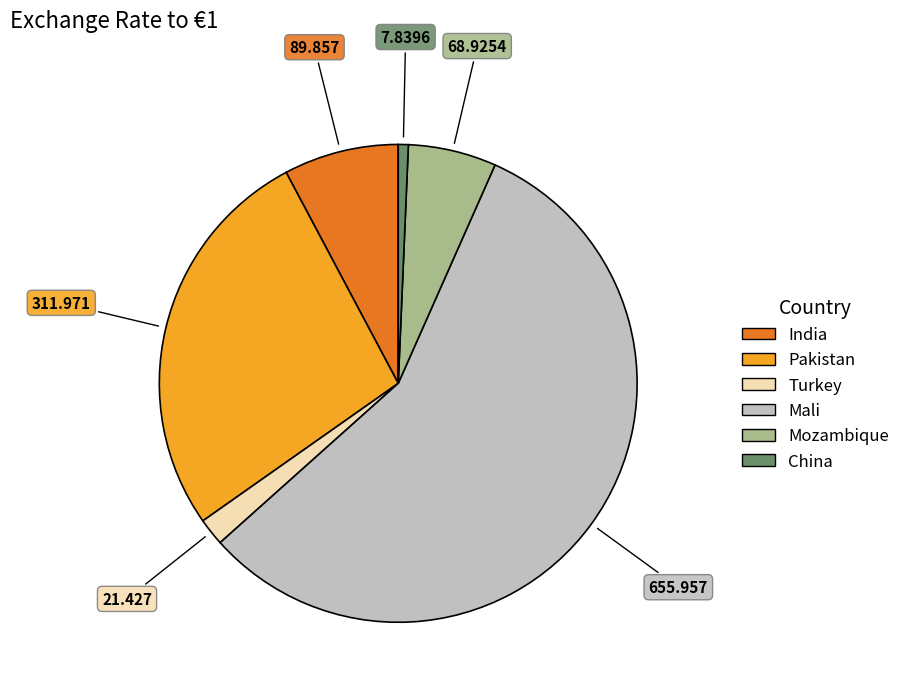

Which slice is the largest?

Mali